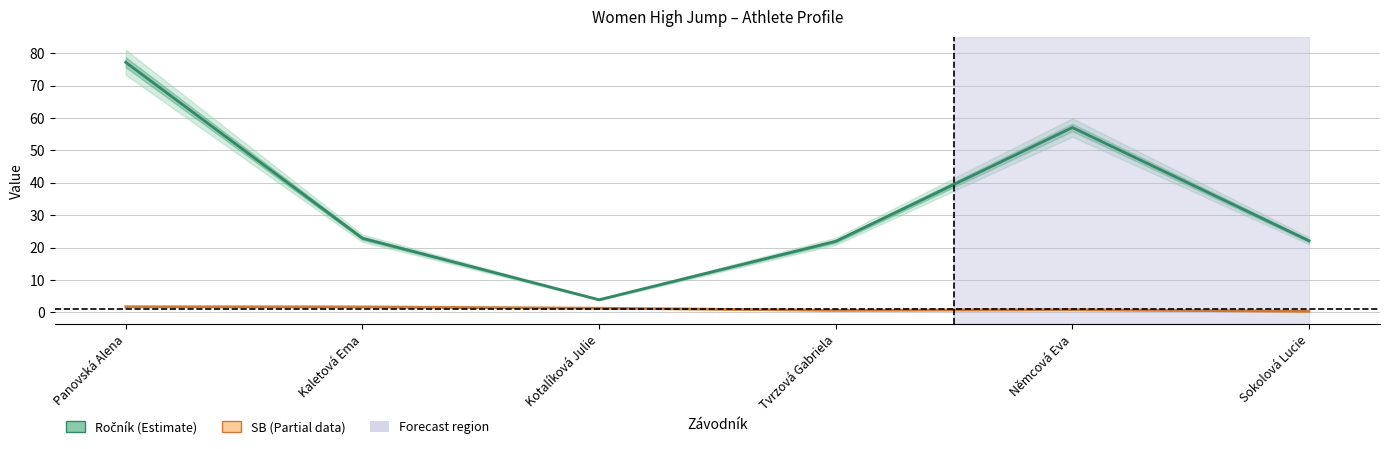

Reading right to left, extract all data points from this chart.

Ročník: Sokolová Lucie=22.1	Němcová Eva=57.1	Tvrzová Gabriela=21.9	Kotalíková Julie=3.9	Kaletová Ema=22.9	Panovská Alena=77.2
SB: Sokolová Lucie=0.3	Němcová Eva=0.8	Tvrzová Gabriela=0.6	Kotalíková Julie=1.3	Kaletová Ema=1.7	Panovská Alena=1.7